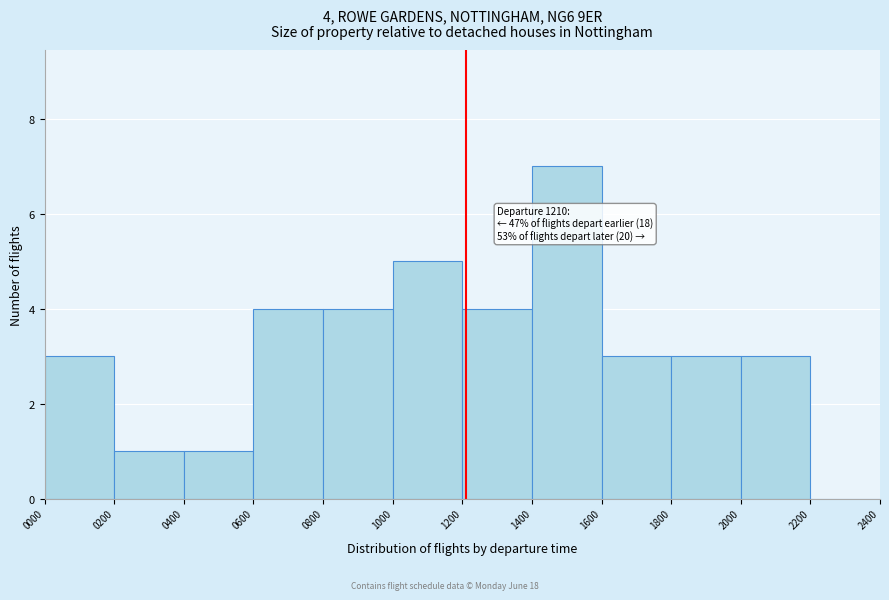

Which range on the x-axis has the tallest bar?

1400 to 1600